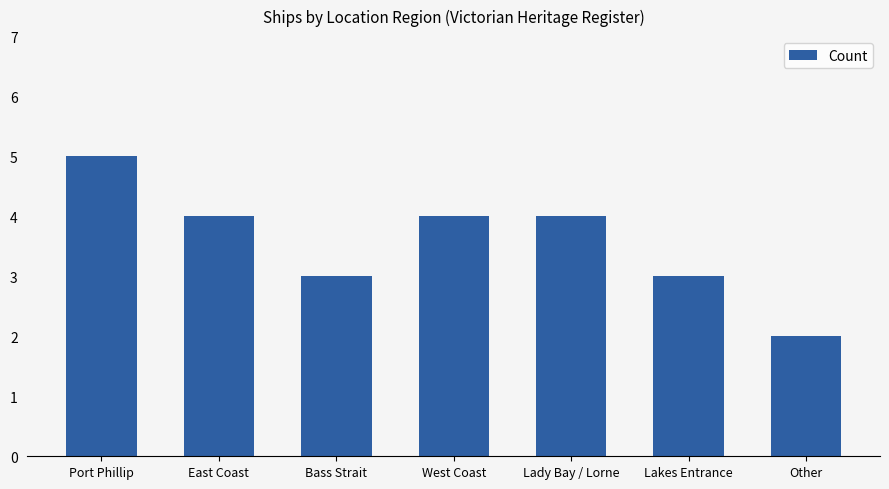

Which label corresponds to the smallest value in the chart?

Other